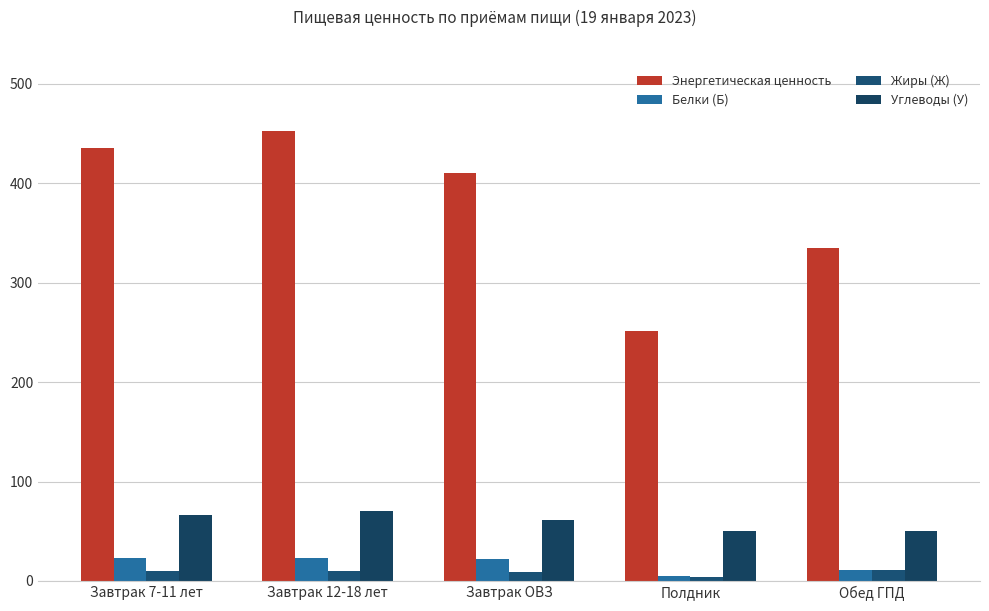

Where does the Жиры (Ж) series first go above 9?

Завтрак 7-11 лет